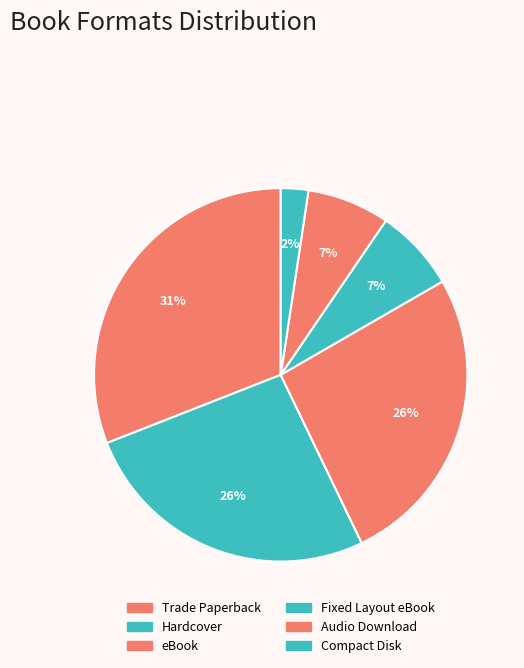

Combined, do Trade Paperback and Audio Download account for over 50%?

No